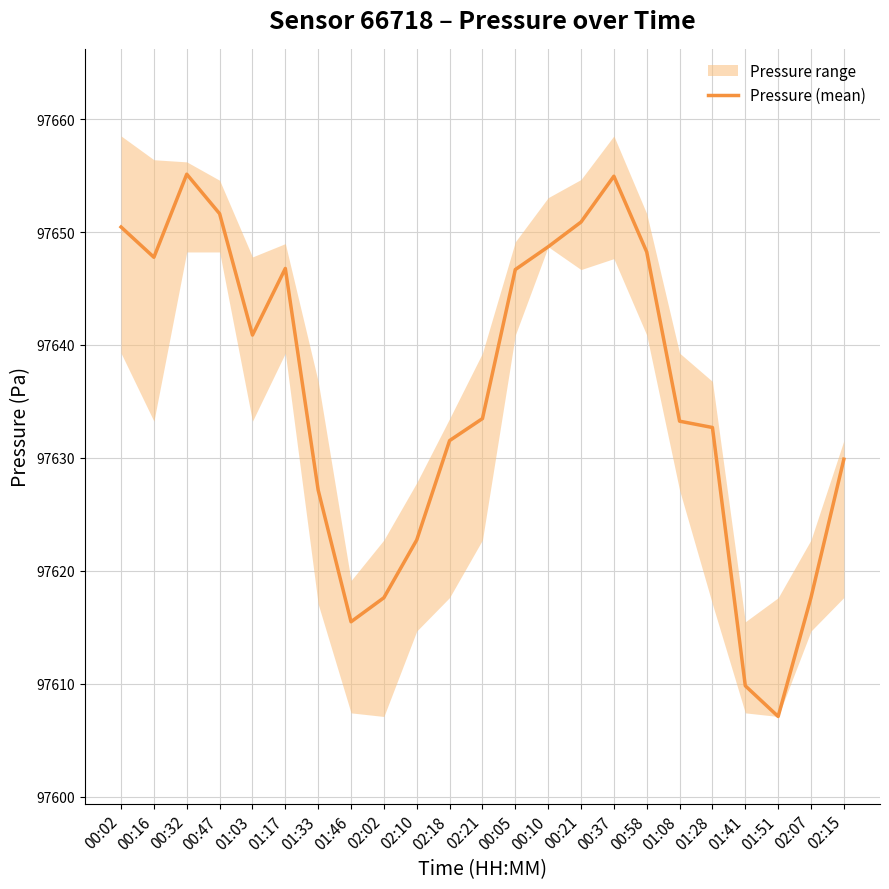

What is the label of the 12th point from the right?

02:21